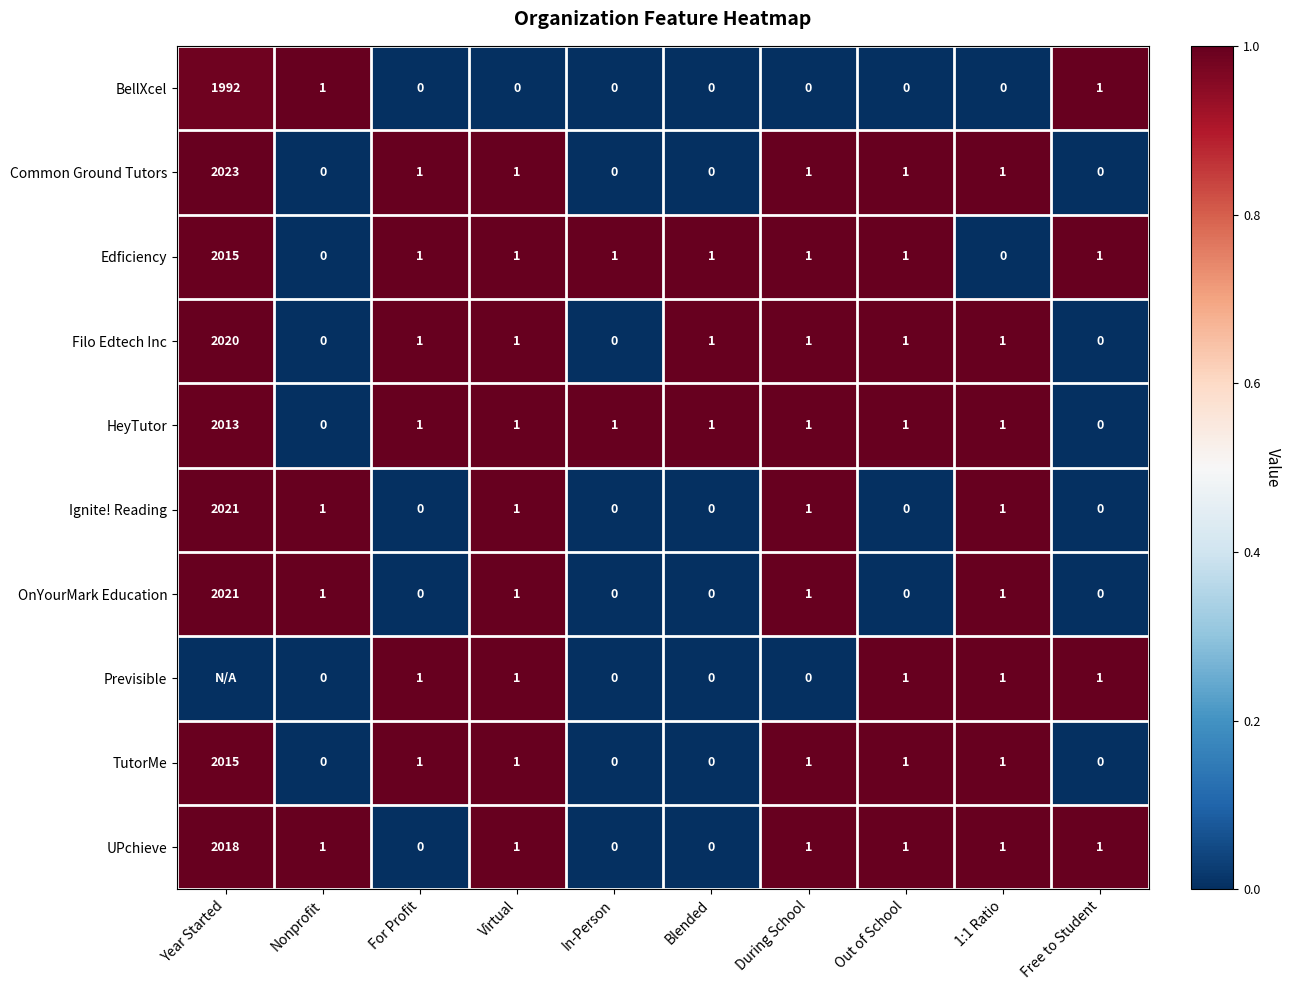

At which category is the sum across all series the highest?

Virtual